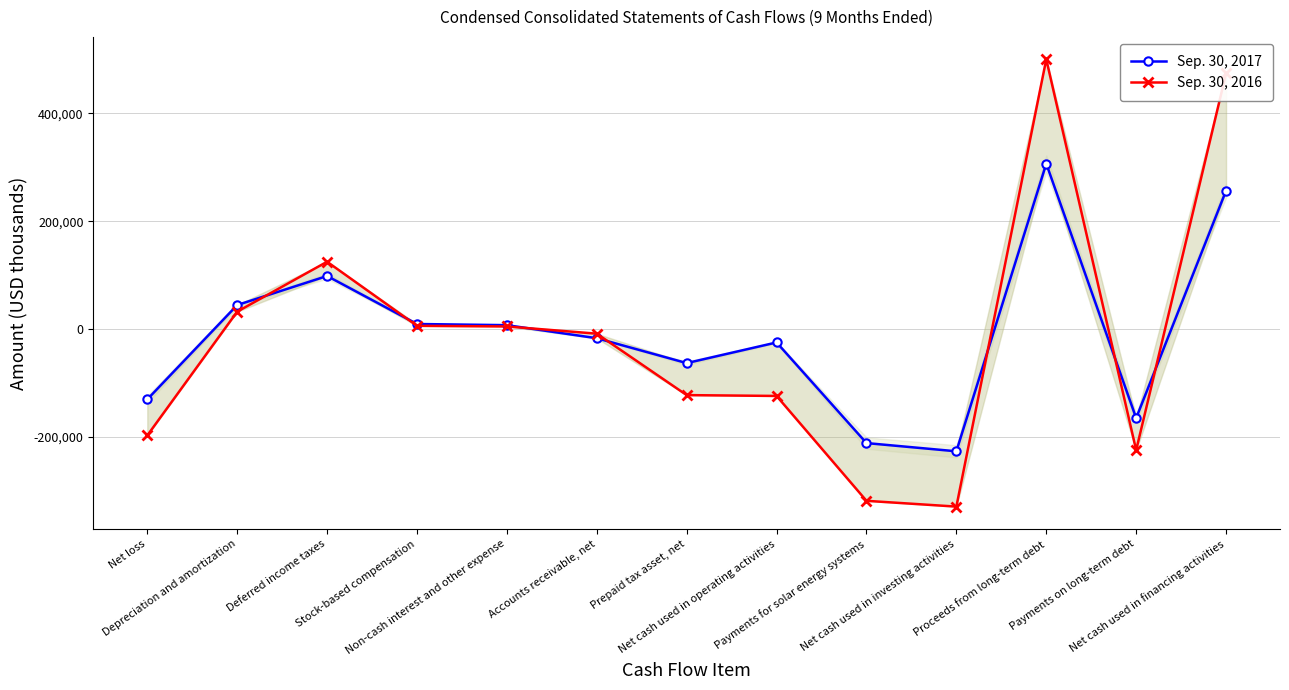

What is the smallest value displayed?

-329002